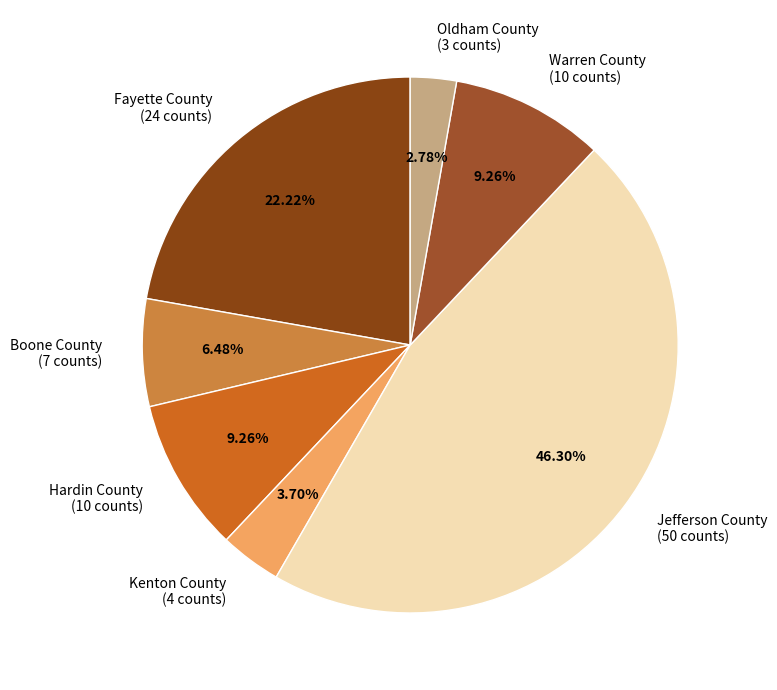

Combined, do Boone County (7 counts) and Oldham County (3 counts) account for over 50%?

No